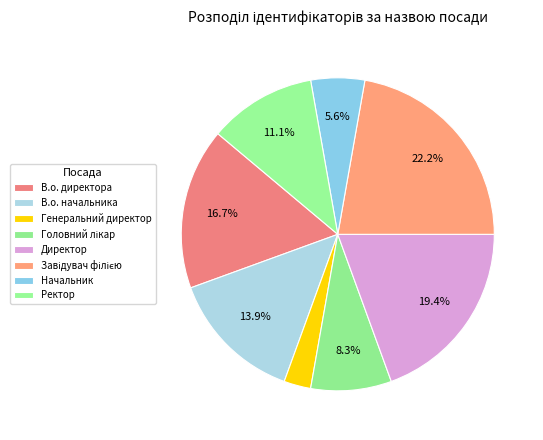

To the nearest percent, what is the difference between the largest and smallest slice percentages?

19%